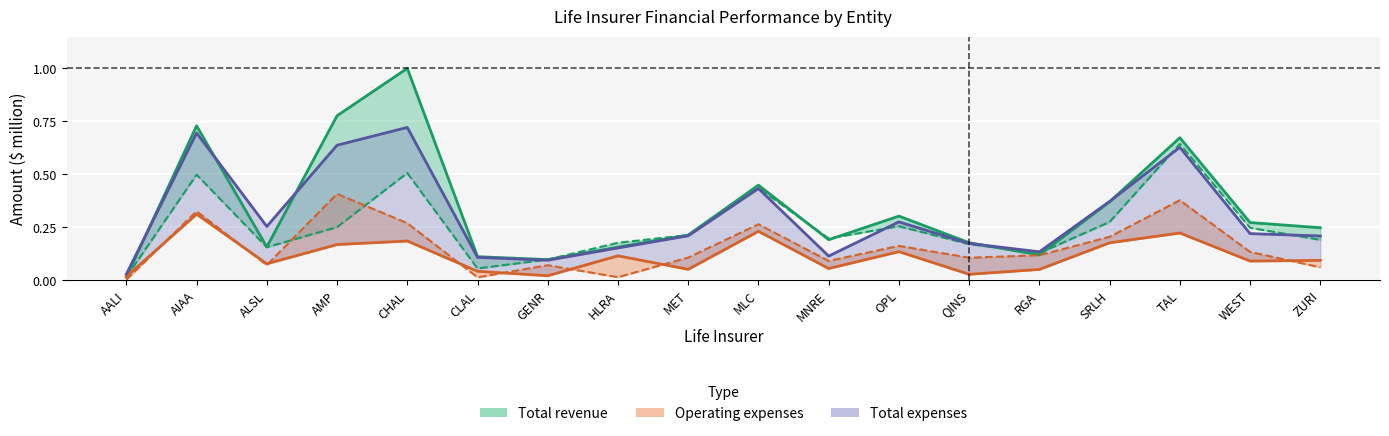

Reading left to right, transcribe all the data shown in this chart.

Net policy revenue: AALI=0.0	AIAA=0.5	ALSL=0.2	AMP=0.3	CHAL=0.5	CLAL=0.1	GENR=0.1	HLRA=0.2	MET=0.2	MLC=0.4	MNRE=0.2	OPL=0.3	QINS=0.2	RGA=0.1	SRLH=0.3	TAL=0.6	WEST=0.2	ZURI=0.2
Total revenue: AALI=0.0	AIAA=0.7	ALSL=0.2	AMP=0.8	CHAL=1.0	CLAL=0.1	GENR=0.1	HLRA=0.2	MET=0.2	MLC=0.4	MNRE=0.2	OPL=0.3	QINS=0.2	RGA=0.1	SRLH=0.4	TAL=0.7	WEST=0.3	ZURI=0.2
Net policy expenses: AALI=0.0	AIAA=0.3	ALSL=0.1	AMP=0.4	CHAL=0.3	CLAL=0.0	GENR=0.1	HLRA=0.0	MET=0.1	MLC=0.3	MNRE=0.1	OPL=0.2	QINS=0.1	RGA=0.1	SRLH=0.2	TAL=0.4	WEST=0.1	ZURI=0.1
Total expenses: AALI=0.0	AIAA=0.7	ALSL=0.3	AMP=0.6	CHAL=0.7	CLAL=0.1	GENR=0.1	HLRA=0.2	MET=0.2	MLC=0.4	MNRE=0.1	OPL=0.3	QINS=0.2	RGA=0.1	SRLH=0.4	TAL=0.6	WEST=0.2	ZURI=0.2
Operating expenses: AALI=0.0	AIAA=0.3	ALSL=0.1	AMP=0.2	CHAL=0.2	CLAL=0.0	GENR=0.0	HLRA=0.1	MET=0.1	MLC=0.2	MNRE=0.1	OPL=0.1	QINS=0.0	RGA=0.1	SRLH=0.2	TAL=0.2	WEST=0.1	ZURI=0.1